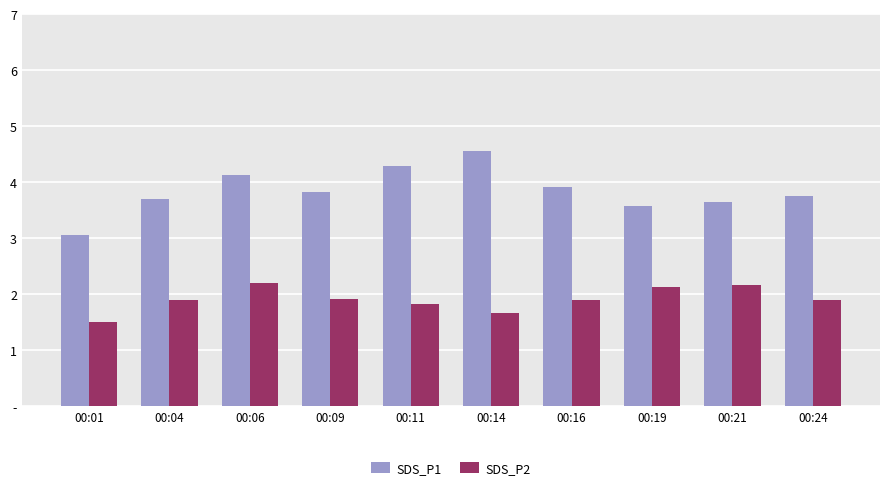

True or false: SDS_P2 has a value of 2.1 at 00:19.

True